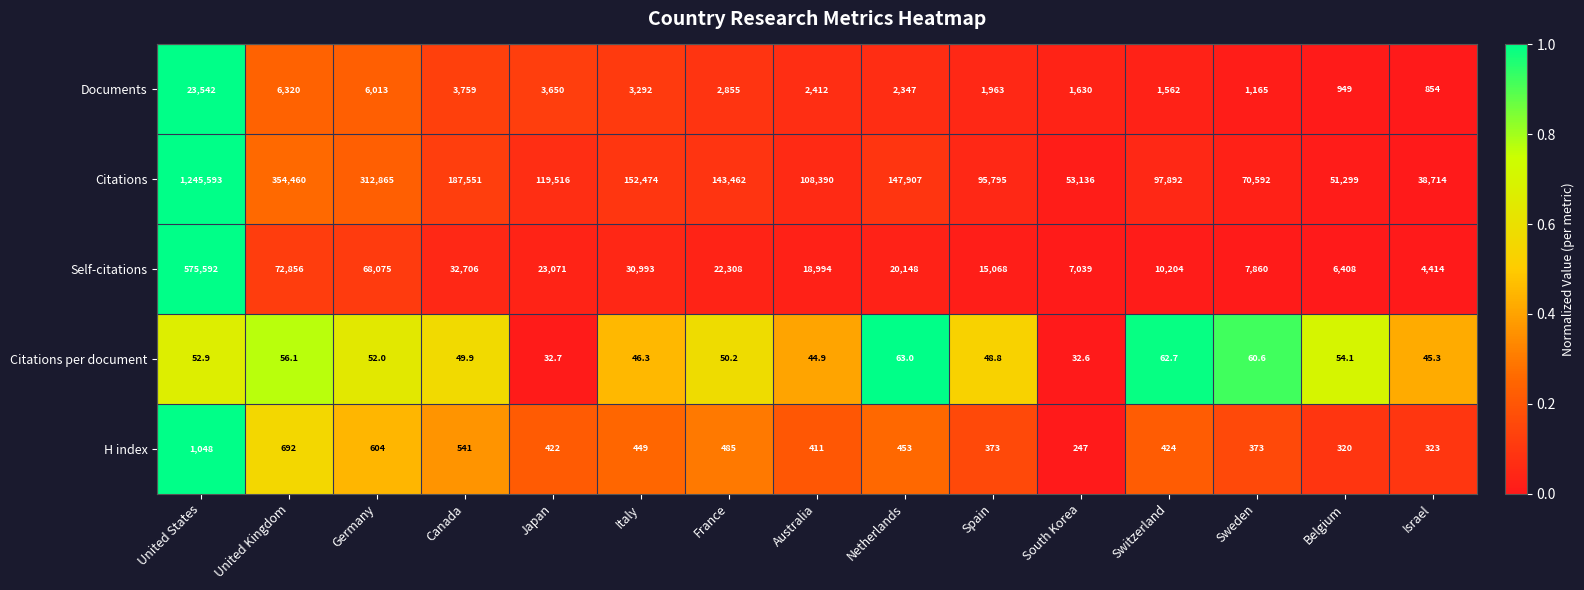

List the series in order of their peak value, highest first.

Citations, Self-citations, Documents, H index, Citations per document